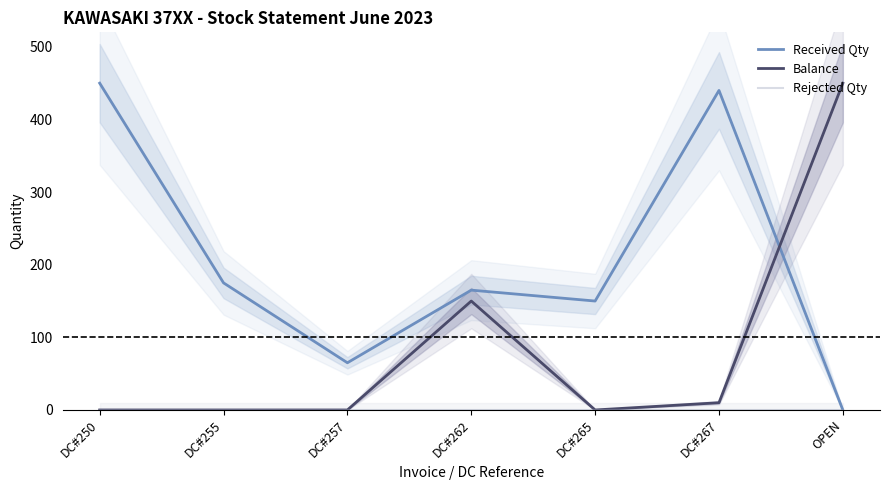

Which series has the largest total across all categories?

Received Qty